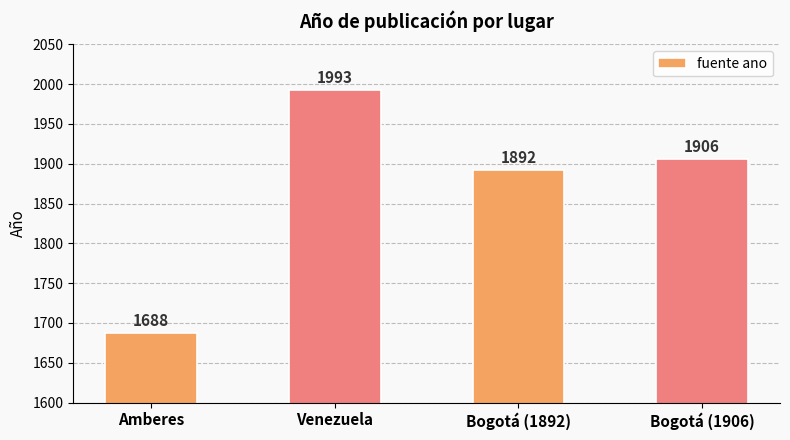

Does the chart contain any negative values?

No